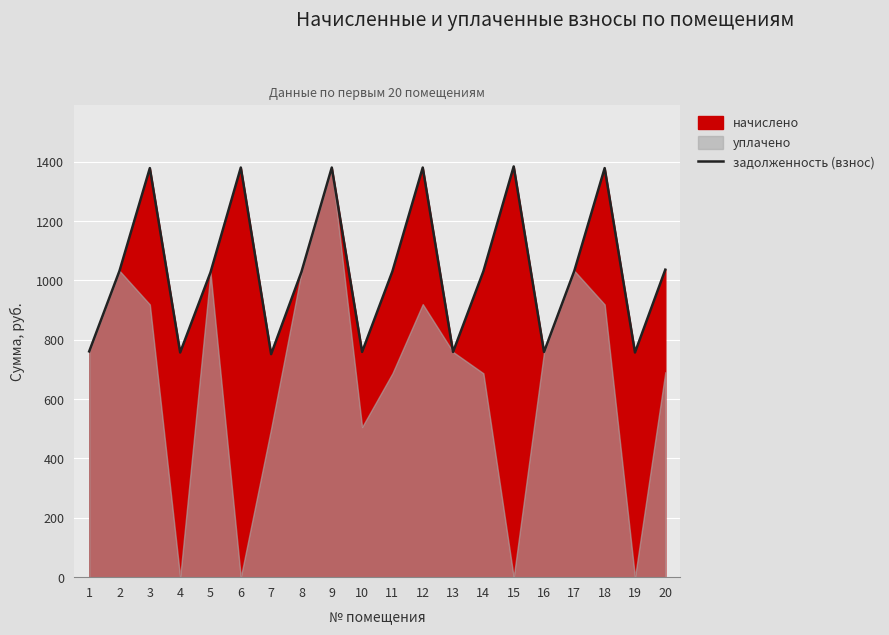

List the labels in order of value, smallest first.

7, 4, 19, 10, 13, 16, 1, 5, 8, 11, 14, 2, 17, 20, 3, 18, 6, 9, 12, 15